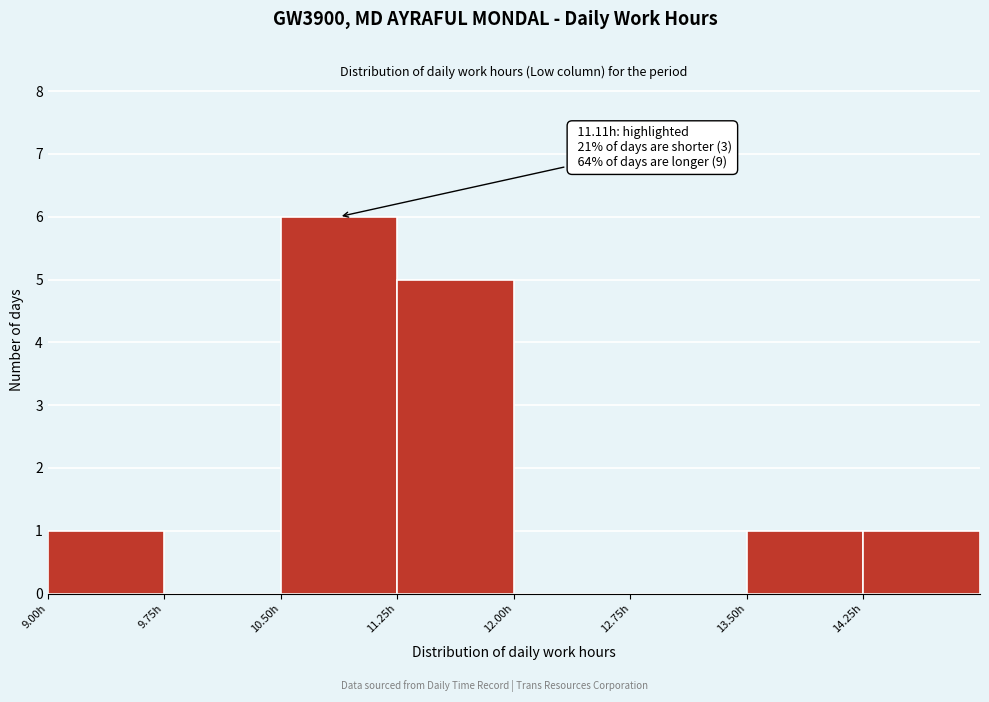

Which range on the x-axis has the tallest bar?

10.50 to 11.25